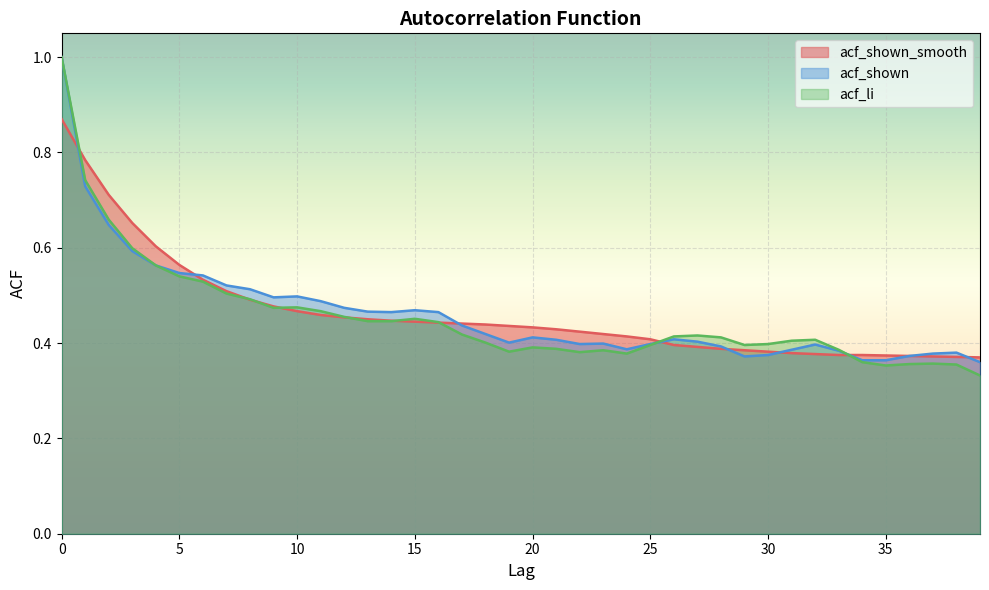

Reading left to right, list all the values displayed in this chart.

acf_shown_smooth: 0=0.9	1=0.8	2=0.7	3=0.7	4=0.6	5=0.6	6=0.5	7=0.5	8=0.5	9=0.5	10=0.5	11=0.5	12=0.5	13=0.5	14=0.4	15=0.4	16=0.4	17=0.4	18=0.4	19=0.4	20=0.4	21=0.4	22=0.4	23=0.4	24=0.4	25=0.4	26=0.4	27=0.4	28=0.4	29=0.4	30=0.4	31=0.4	32=0.4	33=0.4	34=0.4	35=0.4	36=0.4	37=0.4	38=0.4	39=0.4
acf_shown: 0=1.0	1=0.7	2=0.6	3=0.6	4=0.6	5=0.5	6=0.5	7=0.5	8=0.5	9=0.5	10=0.5	11=0.5	12=0.5	13=0.5	14=0.5	15=0.5	16=0.5	17=0.4	18=0.4	19=0.4	20=0.4	21=0.4	22=0.4	23=0.4	24=0.4	25=0.4	26=0.4	27=0.4	28=0.4	29=0.4	30=0.4	31=0.4	32=0.4	33=0.4	34=0.4	35=0.4	36=0.4	37=0.4	38=0.4	39=0.4
acf_li: 0=1.0	1=0.7	2=0.7	3=0.6	4=0.6	5=0.5	6=0.5	7=0.5	8=0.5	9=0.5	10=0.5	11=0.5	12=0.5	13=0.4	14=0.4	15=0.5	16=0.4	17=0.4	18=0.4	19=0.4	20=0.4	21=0.4	22=0.4	23=0.4	24=0.4	25=0.4	26=0.4	27=0.4	28=0.4	29=0.4	30=0.4	31=0.4	32=0.4	33=0.4	34=0.4	35=0.4	36=0.4	37=0.4	38=0.4	39=0.3